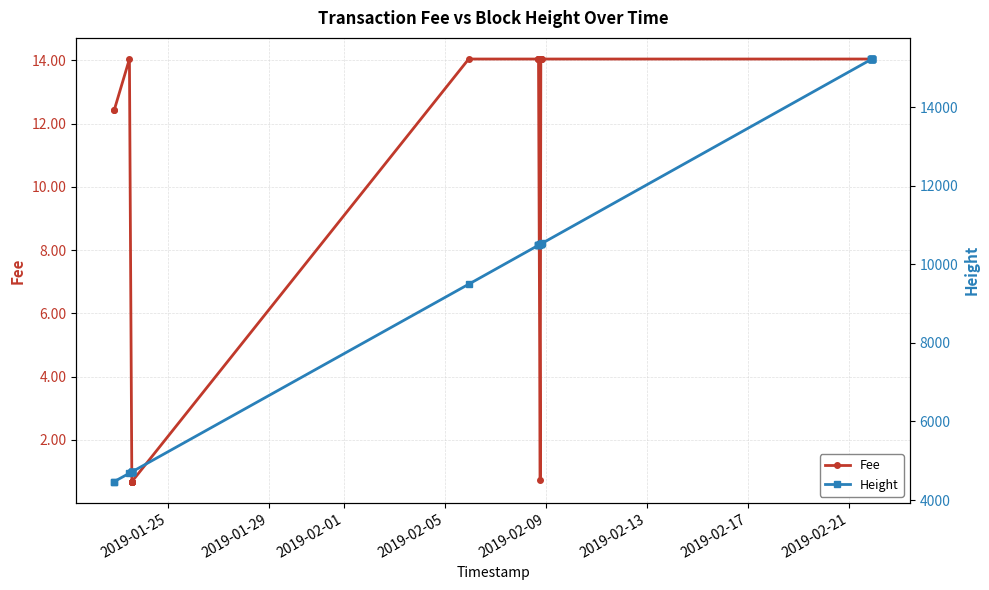

True or false: Fee has a value of 3.5 at 23.

False